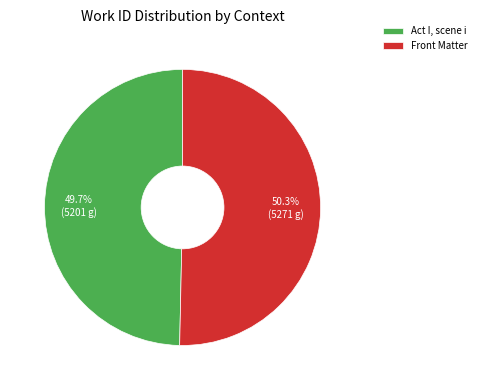

Which category has the smallest portion of the pie?

Act I, scene i